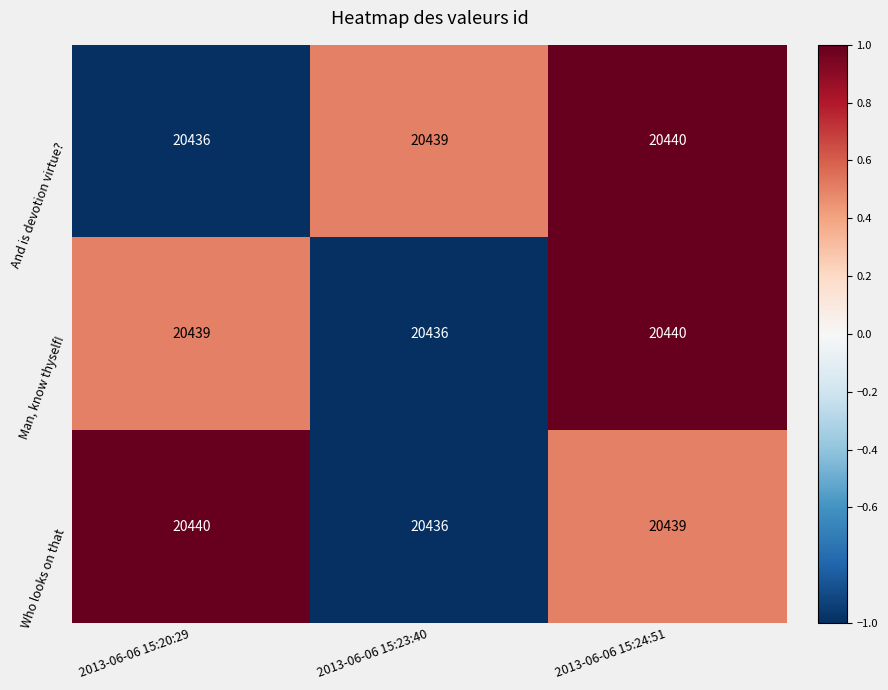

Reading left to right, list all the values displayed in this chart.

And is devotion virtue?: 20436	20439	20440
Man, know thyself!: 20439	20436	20440
Who looks on that: 20440	20436	20439